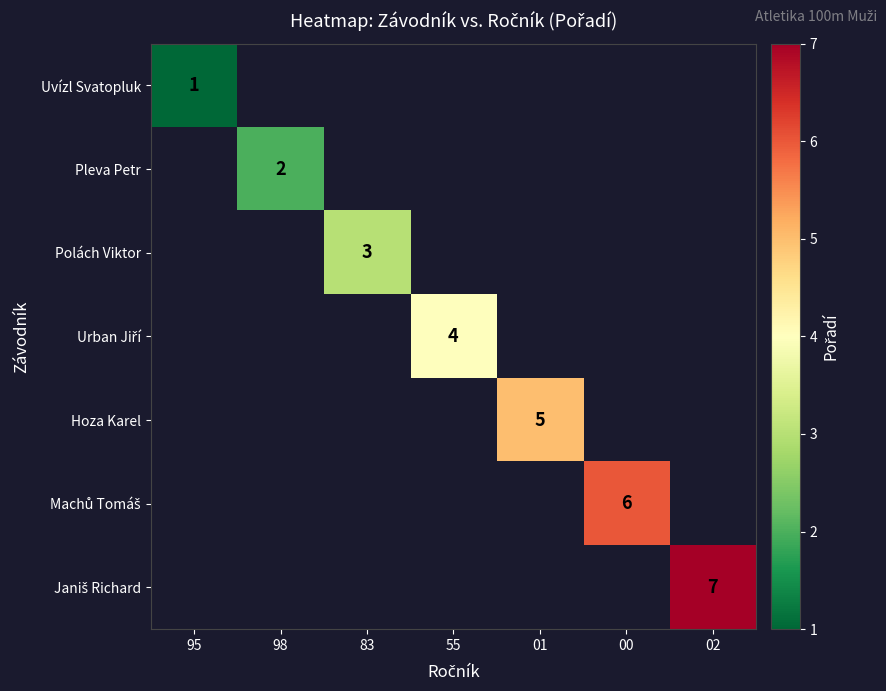

True or false: Hoza Karel has a value of -3 at 95.

False